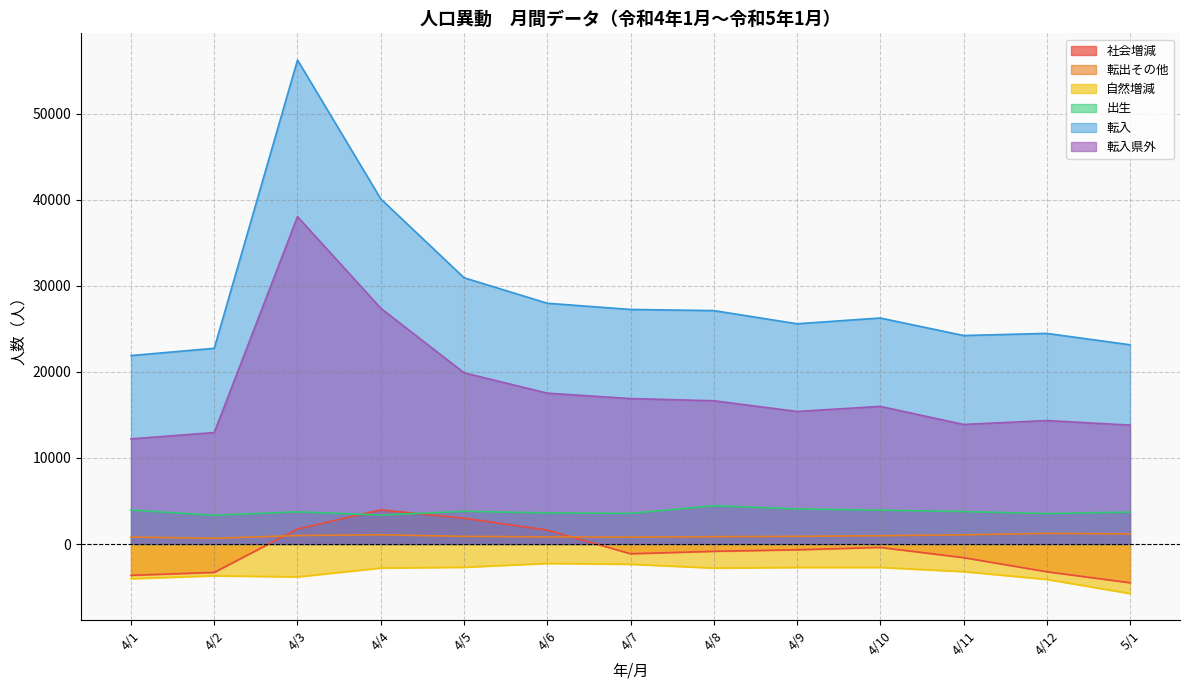

Rank the categories by 転出その他 value from highest to lowest.

4/12, 5/1, 4/4, 4/11, 4/3, 4/10, 4/5, 4/9, 4/8, 4/6, 4/1, 4/7, 4/2